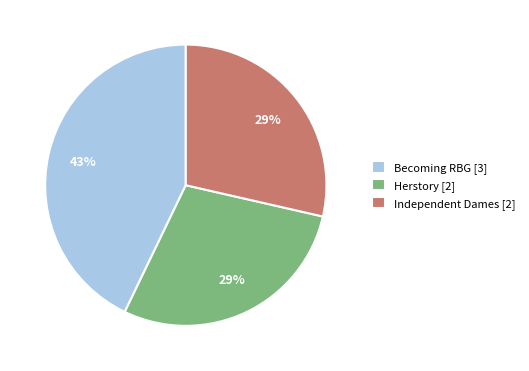

What is the largest slice in the pie chart?

Becoming RBG [3]